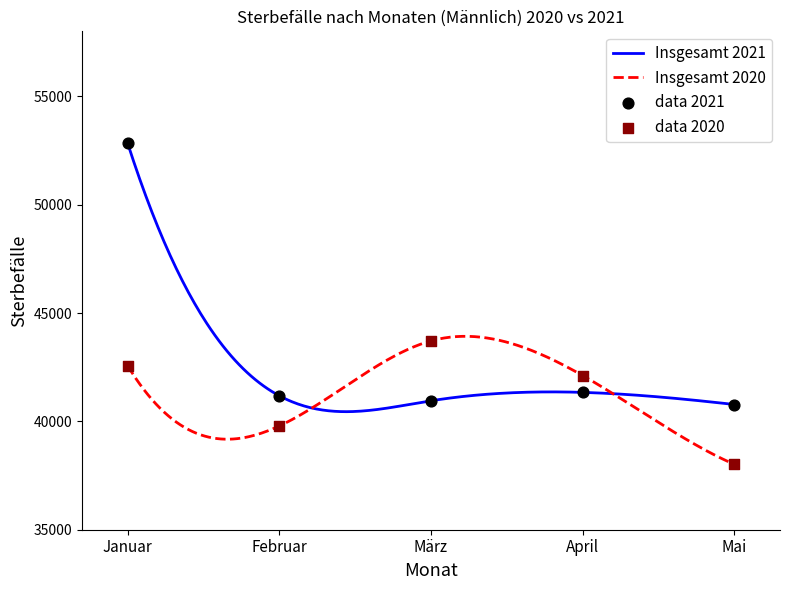

Is the value of Insgesamt 2020 at Januar greater than the value of Insgesamt 2021 at Februar?

Yes